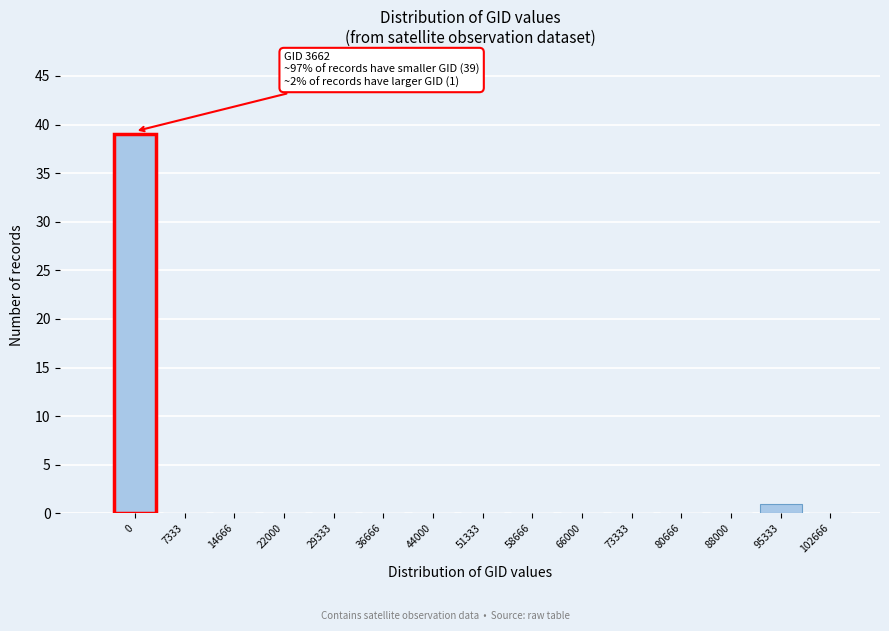

Reading right to left, extract all data points from this chart.

102666=0	95333=1	88000=0	80666=0	73333=0	66000=0	58666=0	51333=0	44000=0	36666=0	29333=0	22000=0	14666=0	7333=0	0=39